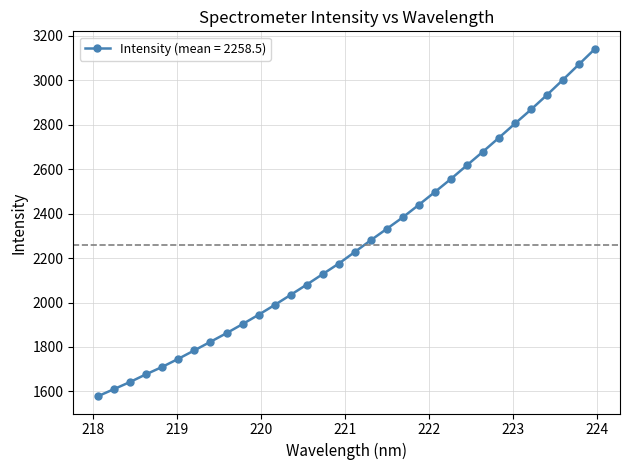

What is the value of the 21st point from the left?

2439.9